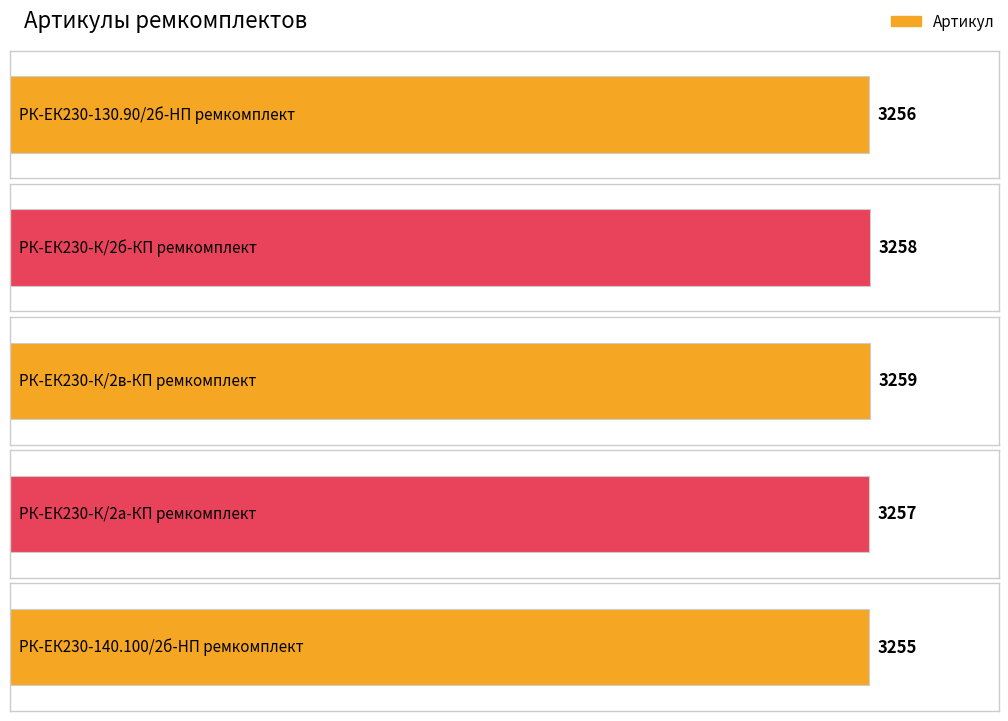

List the labels in order of value, smallest first.

РК-ЕК230-140.100/2б-HП ремкомплект, РК-ЕК230-130.90/2б-HП ремкомплект, РК-ЕК230-К/2а-КП ремкомплект, РК-ЕК230-К/2б-КП ремкомплект, РК-ЕК230-К/2в-КП ремкомплект